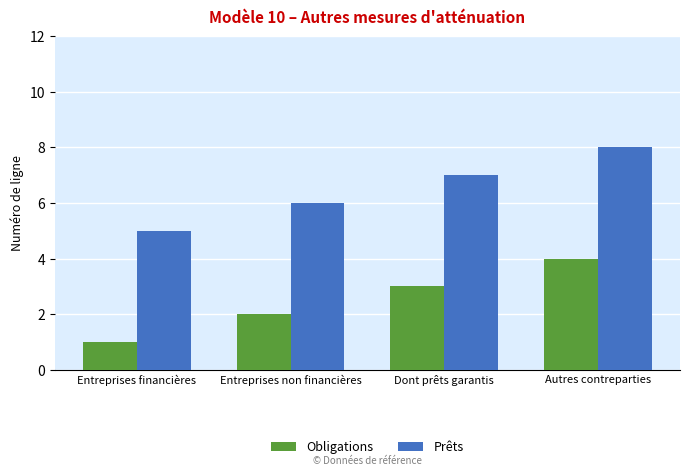

The value of Prêts at Entreprises non financières is 6. True or false?

True